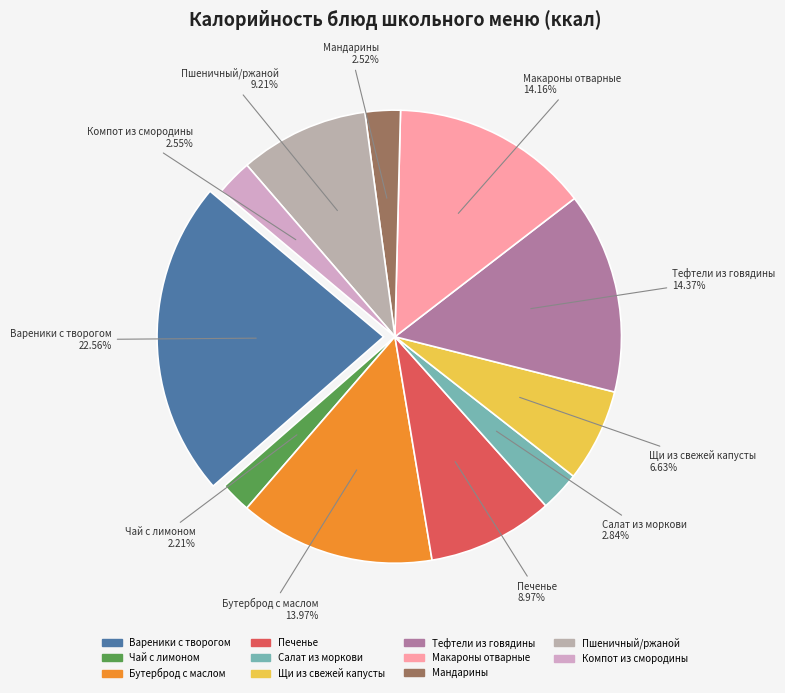

Rank the categories by value from highest to lowest.

Вареники с творогом, Тефтели из говядины, Макароны отварные, Бутерброд с маслом, Пшеничный/ржаной, Печенье, Щи из свежей капусты, Салат из моркови, Компот из смородины, Мандарины, Чай с лимоном